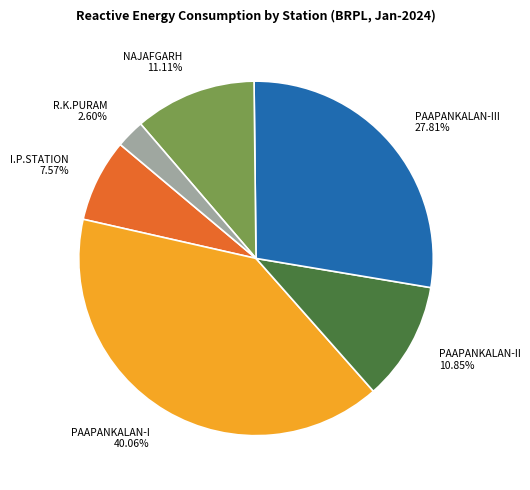

Which has a higher value, PAAPANKALAN-I or I.P.STATION?

PAAPANKALAN-I